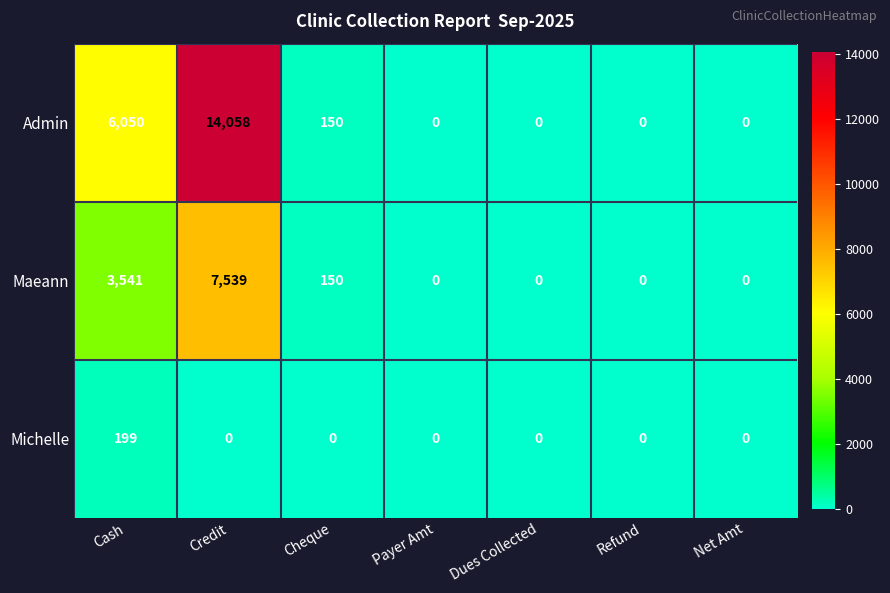

At Cash, list the series in order from smallest to largest.

Michelle, Maeann, Admin